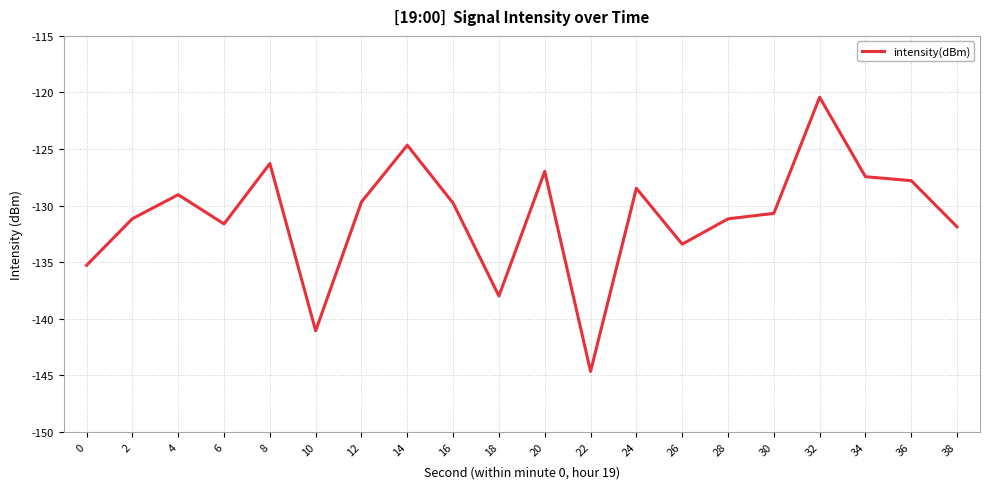

What is the change in value from 4 to 32?

+8.6